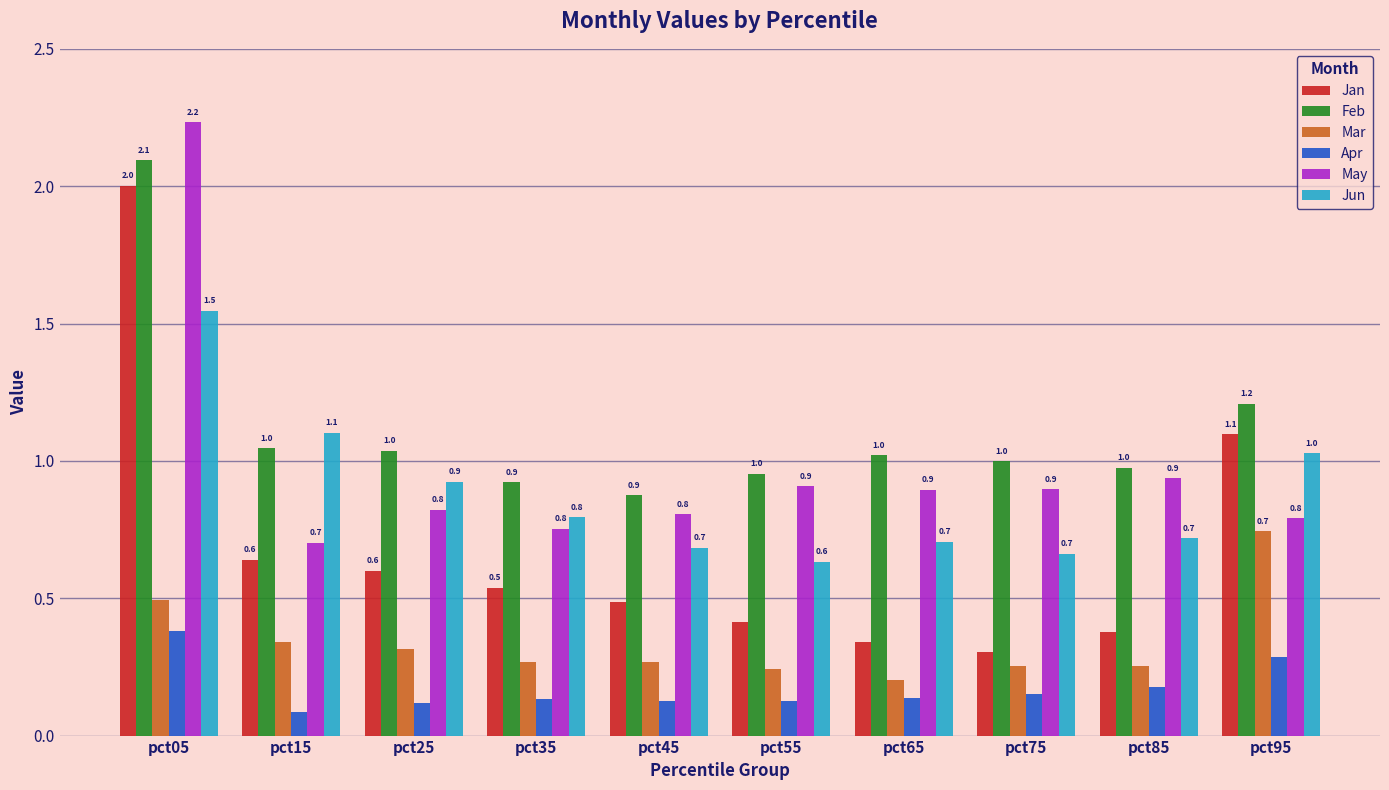

What is the spread (max minus min) of values at pct95?

0.9